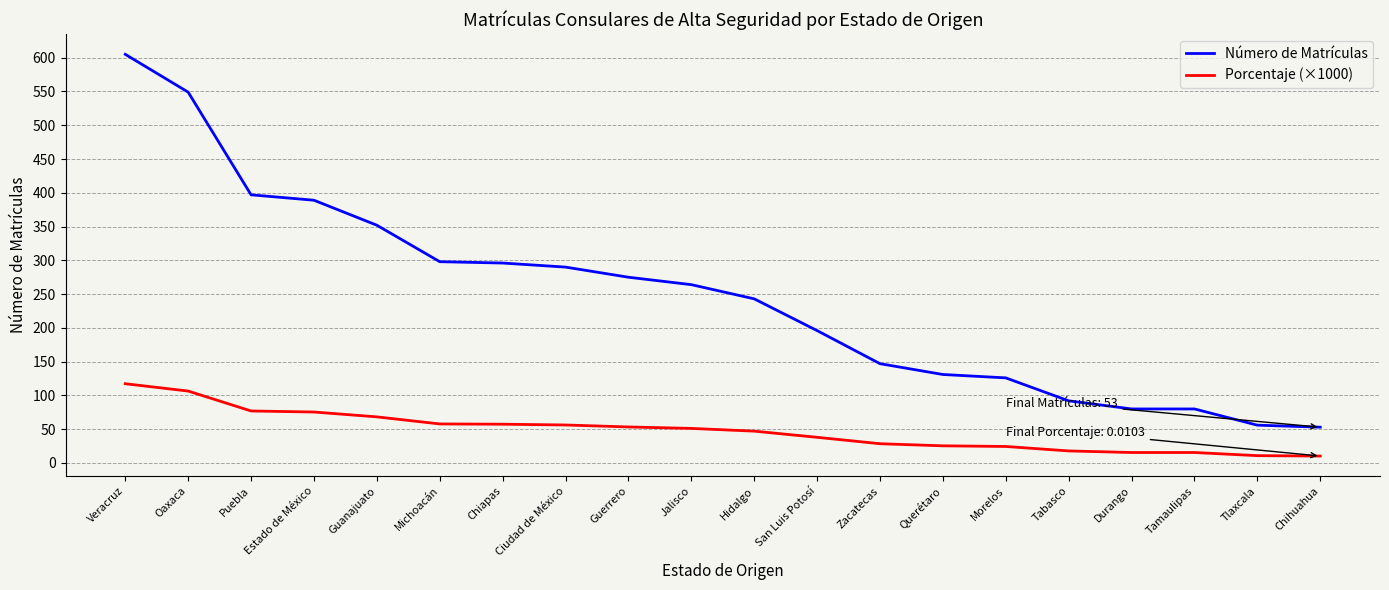

Count the number of categories in the chart.

20